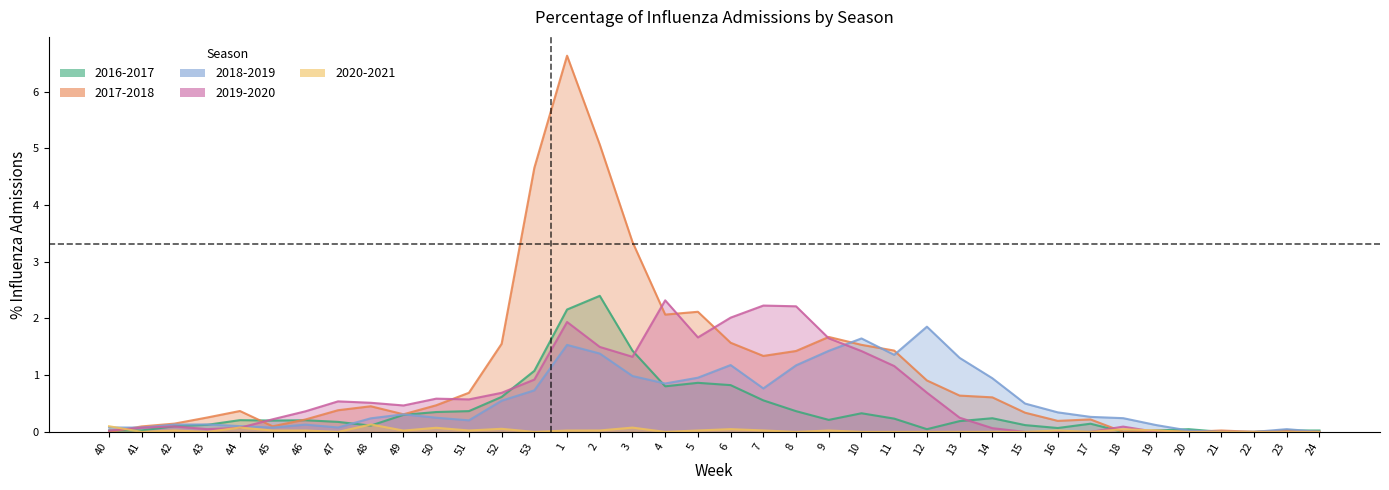

True or false: 2018-2019 has more than 1 interior local peaks.

True